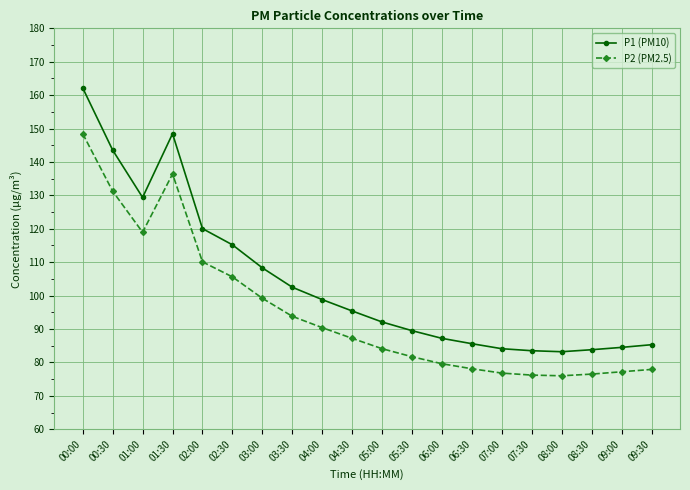

True or false: P2 (PM2.5) and P1 (PM10) intersect in this chart.

False